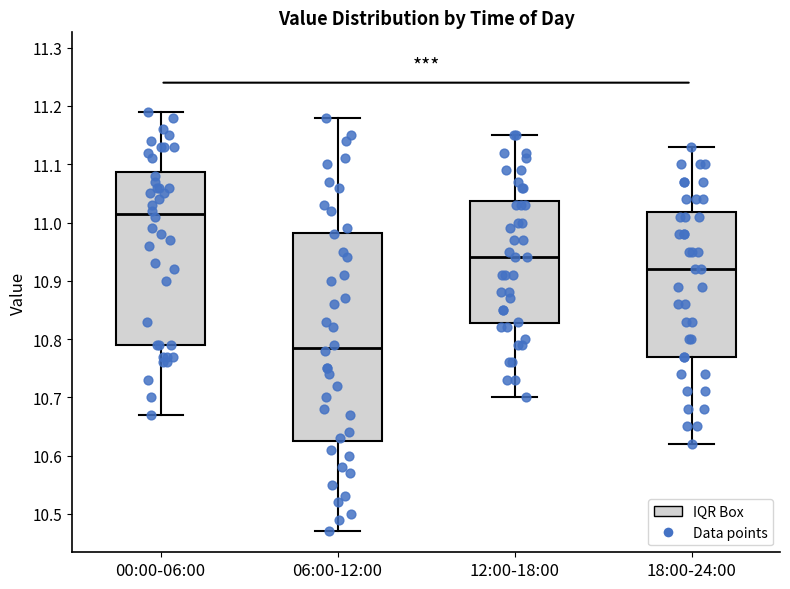

Reading left to right, transcribe this box plot: for each box, give where its median line is, the range the box spans, and where its two whiskers end, as read against the y-axis. The values are not printed on the chart, so give them approximately, as read against the axis.

00:00-06:00: median 11.02, box 10.79 to 11.09, whiskers 10.67 to 11.19
06:00-12:00: median 10.79, box 10.63 to 10.98, whiskers 10.47 to 11.18
12:00-18:00: median 10.94, box 10.83 to 11.04, whiskers 10.70 to 11.15
18:00-24:00: median 10.92, box 10.77 to 11.02, whiskers 10.62 to 11.13